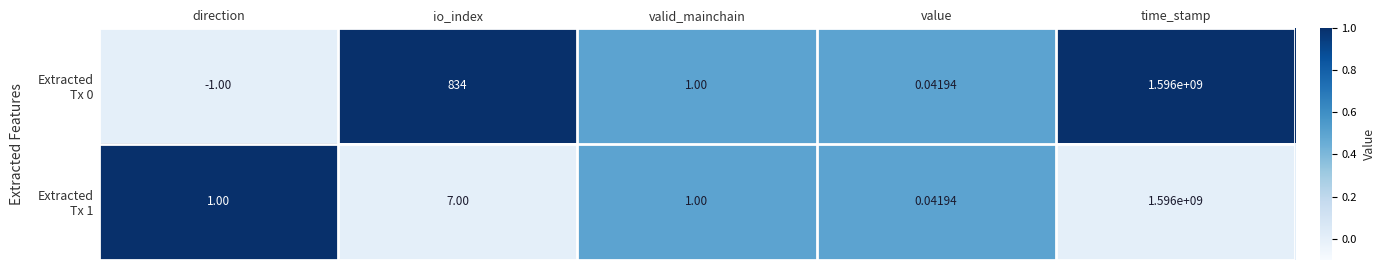

Which category has the lowest value across all series?

direction